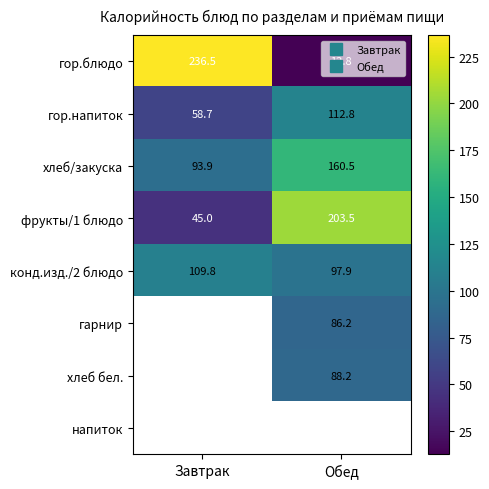

What is the average value of the гор.напиток series?

85.7